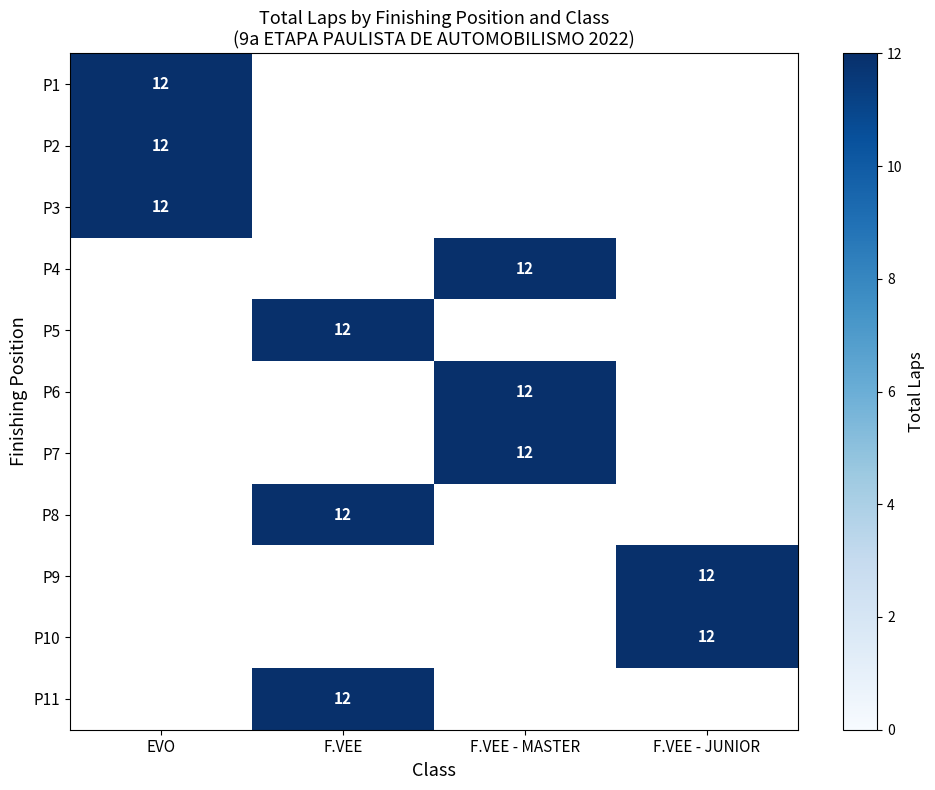

Which series has the largest range (max minus min)?

EVO